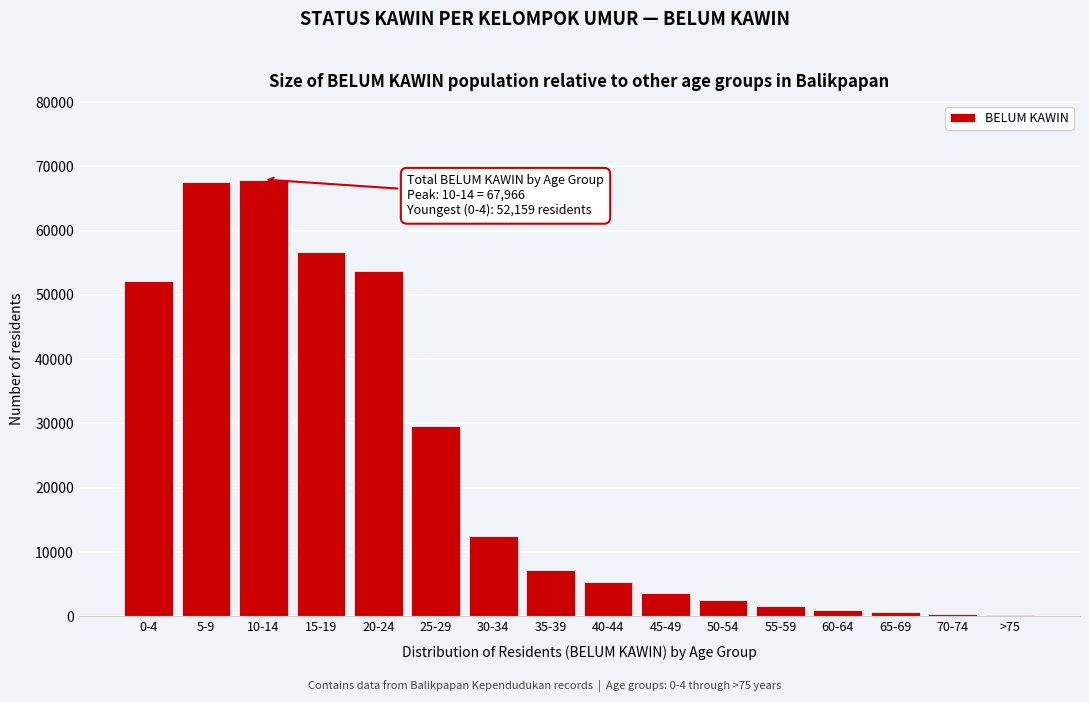

What is the sum of all values?

362318